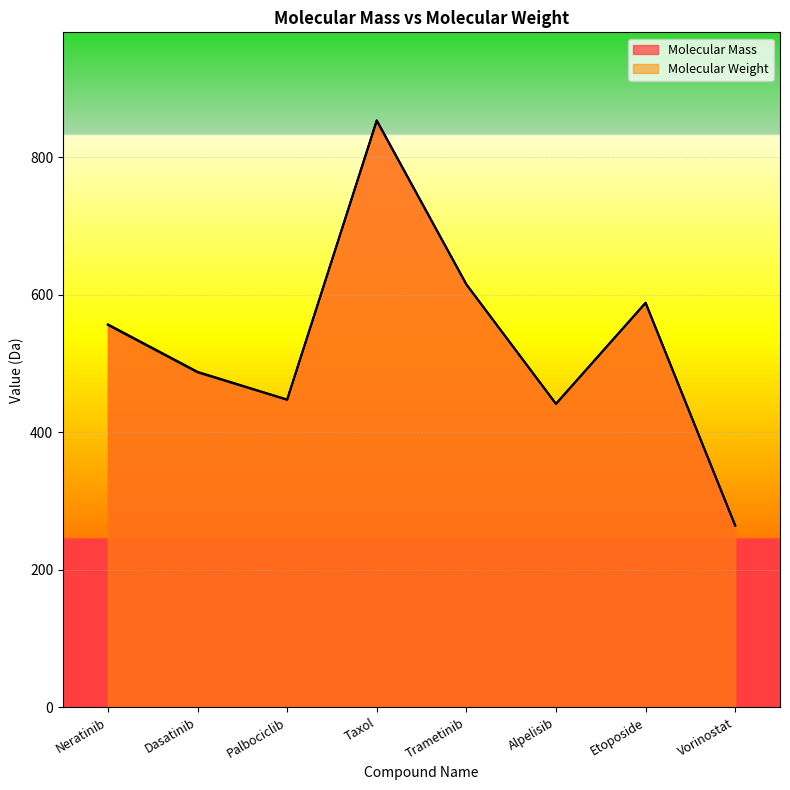

What is the sum of all Molecular Weight values?

4256.2